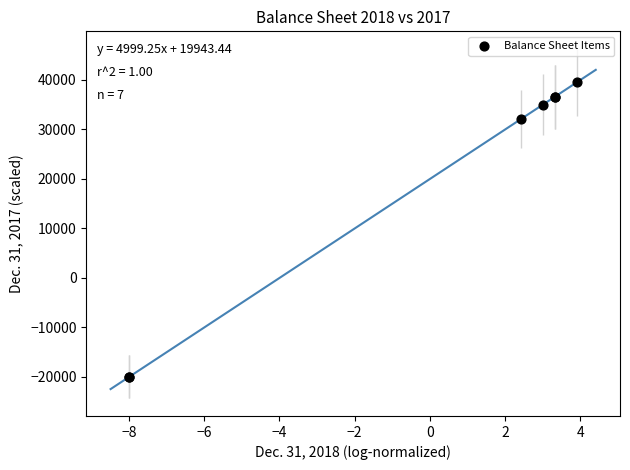

What Y value in the scatter plot is closest to 9757?

32065.2